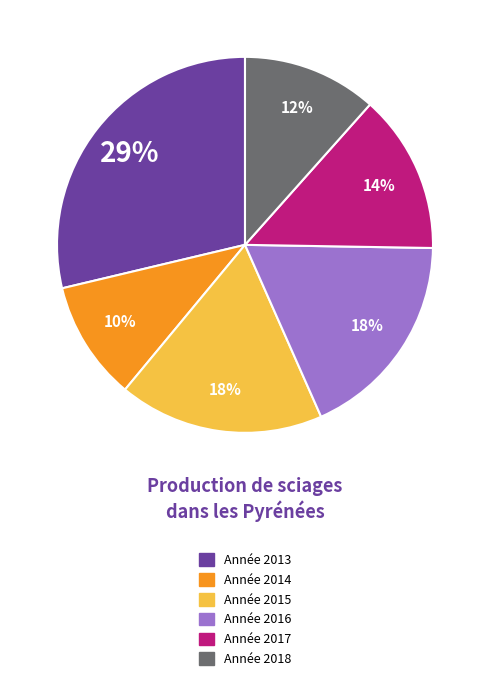

Does any single category account for the majority?

No